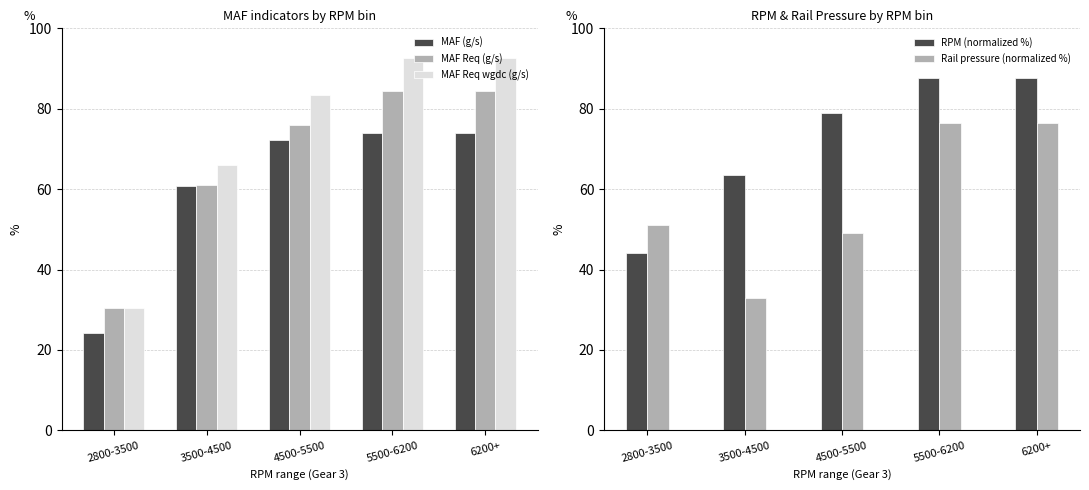

What is the label of the 2nd bar from the right?

5500-6200